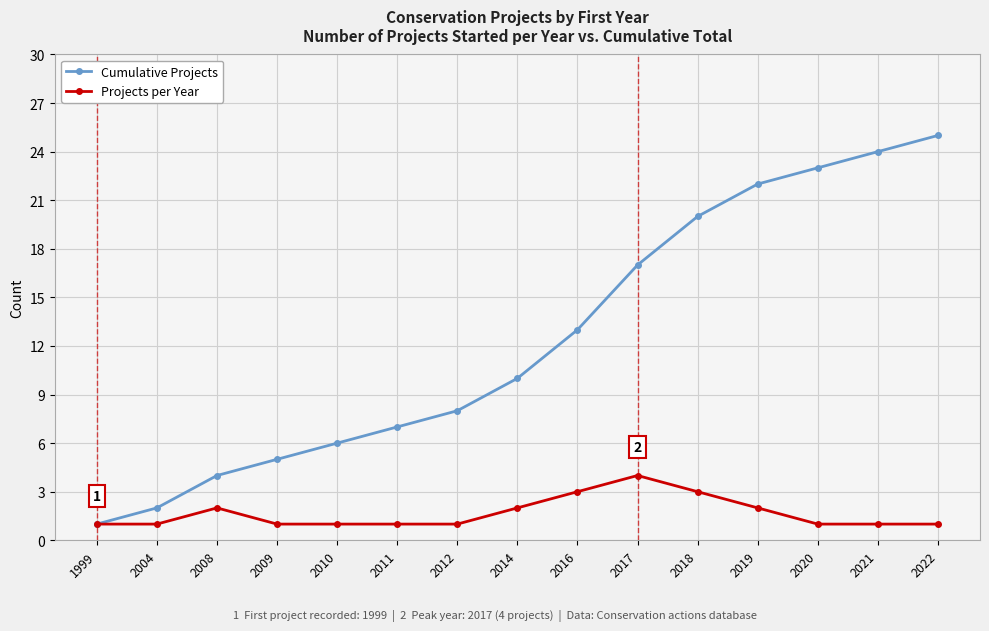

Which series changed the most between 2011 and 2021?

Cumulative Projects